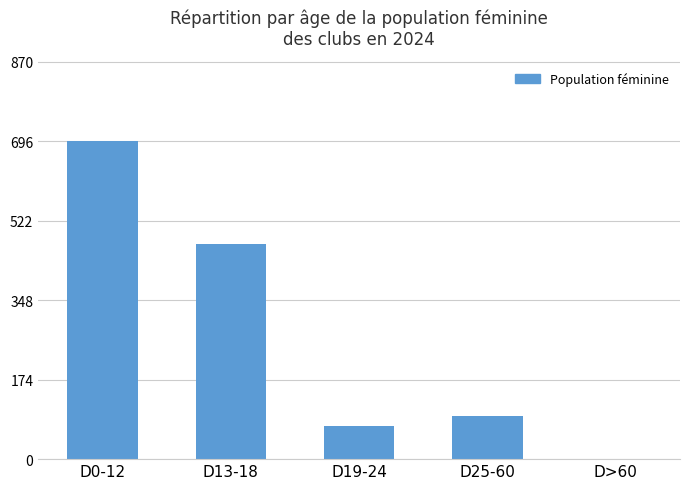

Which has a higher value, D0-12 or D19-24?

D0-12